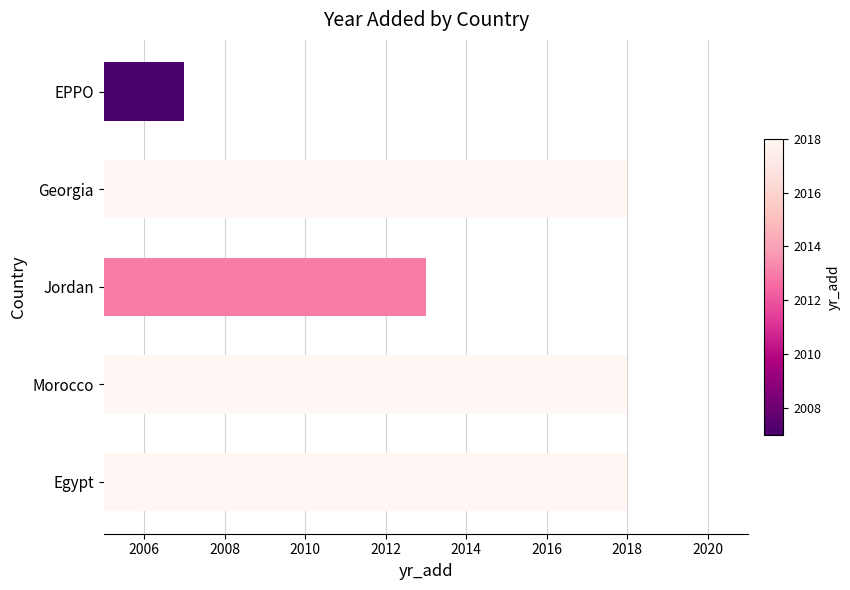

The chart shows a value of 2013 at Jordan. True or false?

True